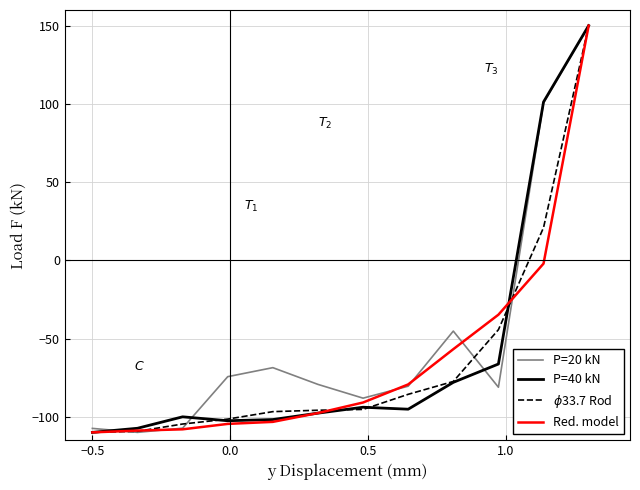

Does the chart have visible grid lines?

Yes